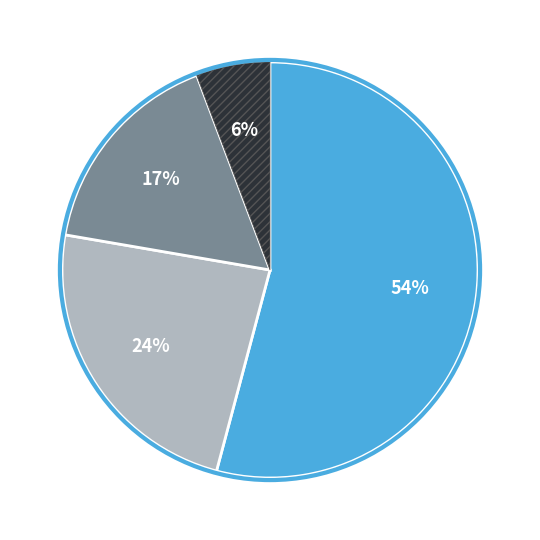

To the nearest percent, what is the difference between the largest and smallest slice percentages?

48%